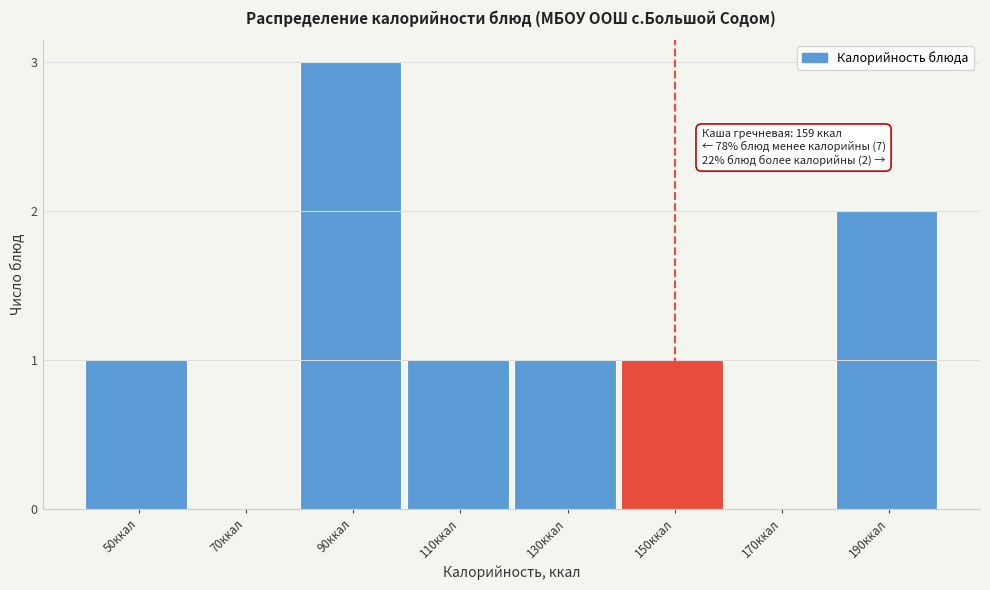

Reading left to right, transcribe all the data shown in this chart.

50ккал=1	70ккал=0	90ккал=3	110ккал=1	130ккал=1	150ккал=1	170ккал=0	190ккал=2